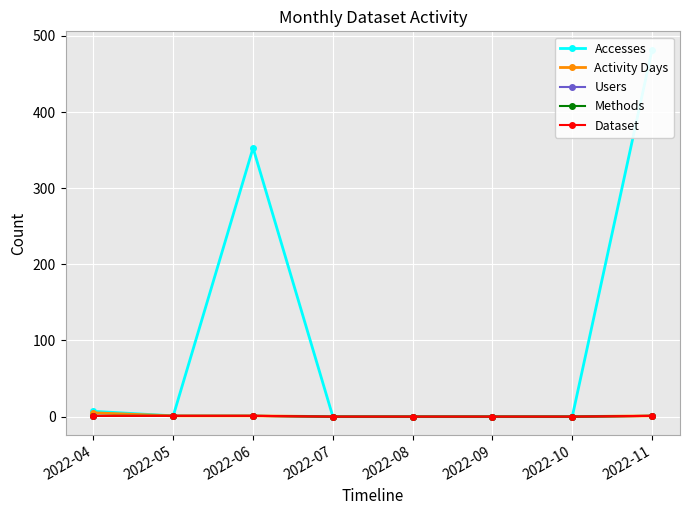

True or false: Activity Days and Dataset intersect in this chart.

False